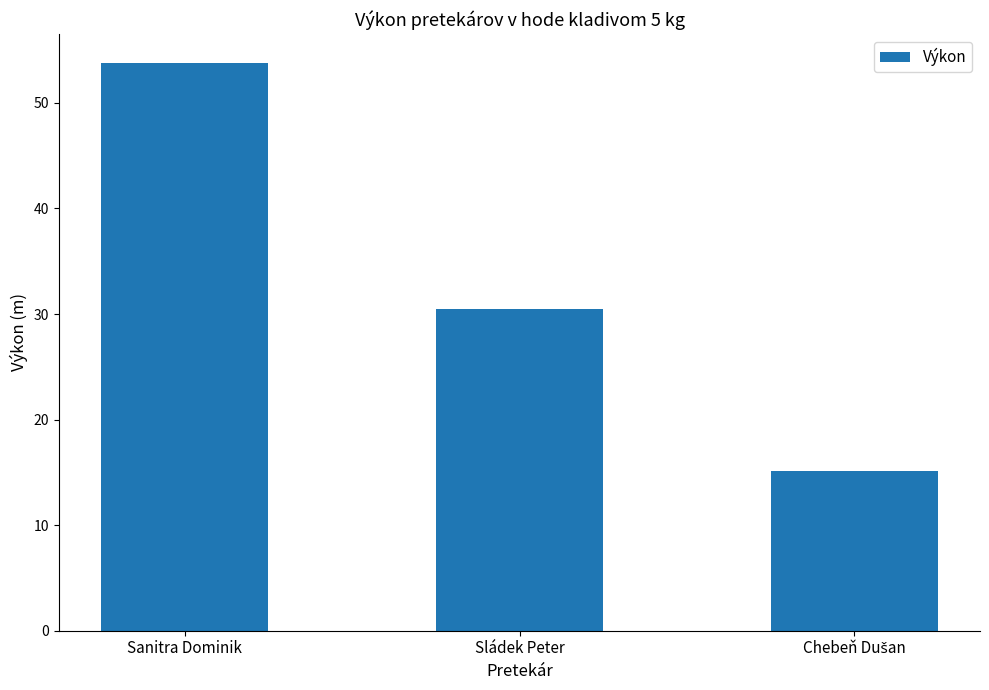

Which has a higher value, Sanitra Dominik or Sládek Peter?

Sanitra Dominik